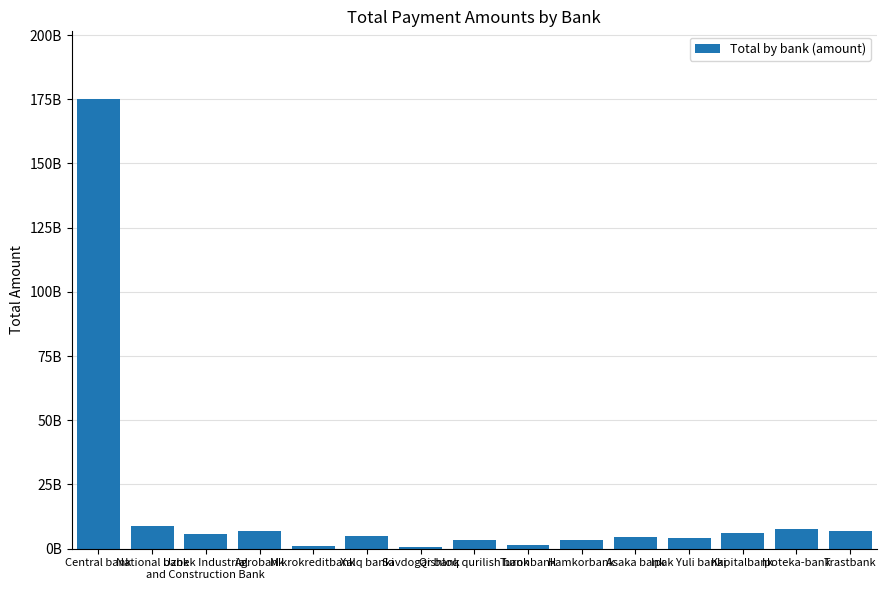

Are the bars horizontal?

No